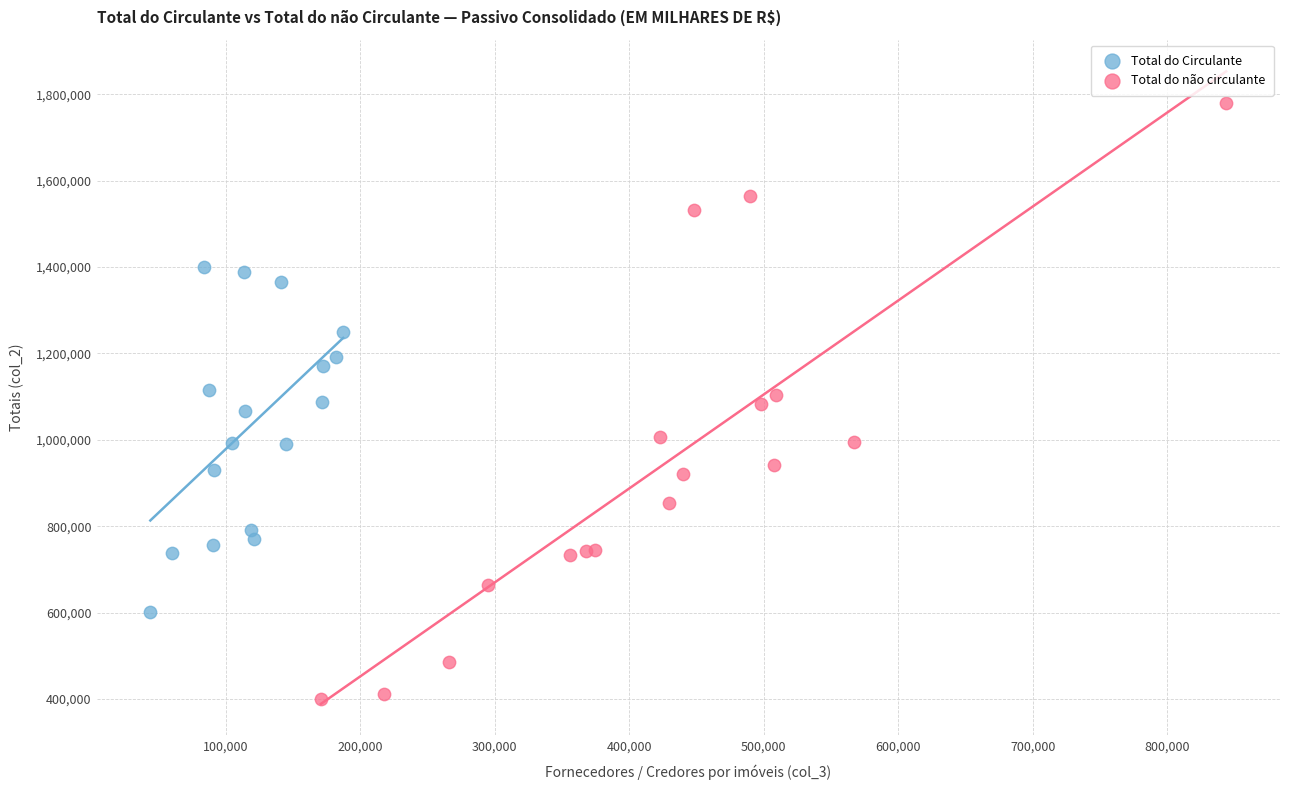

What are all the series names shown in the legend?

Total do Circulante, Total do não circulante